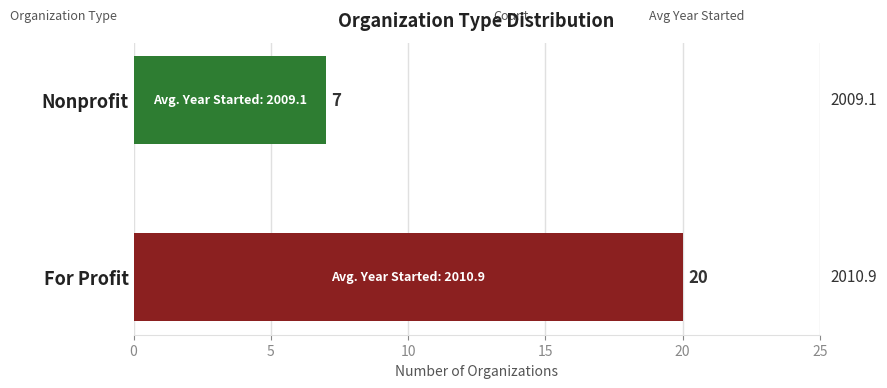

Rank the categories by value from lowest to highest.

Nonprofit, For Profit